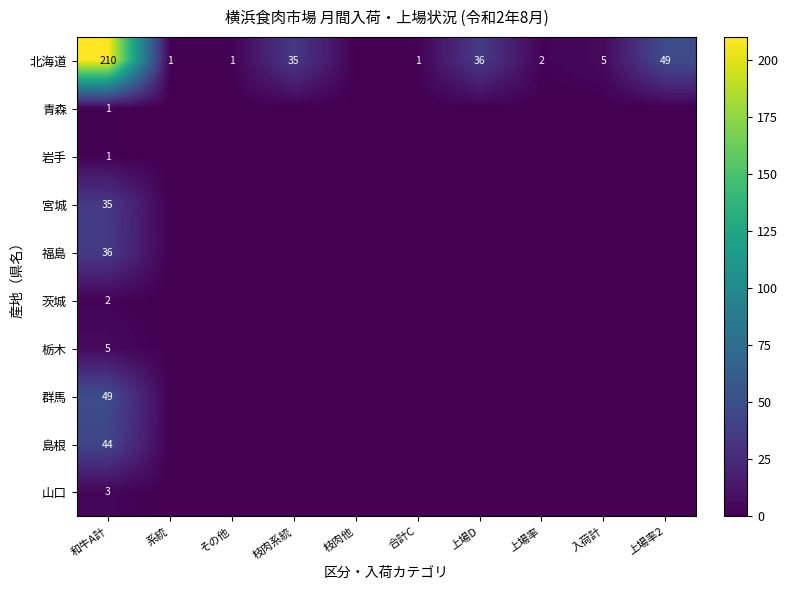

What is the maximum value for 島根?

44